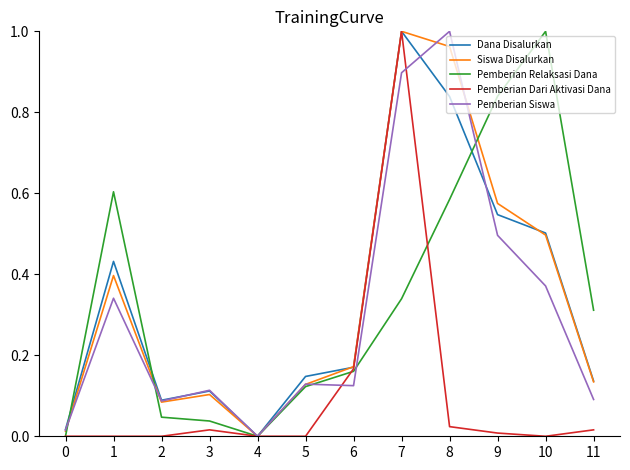

At which label is Siswa Disalurkan closest to 0?

4